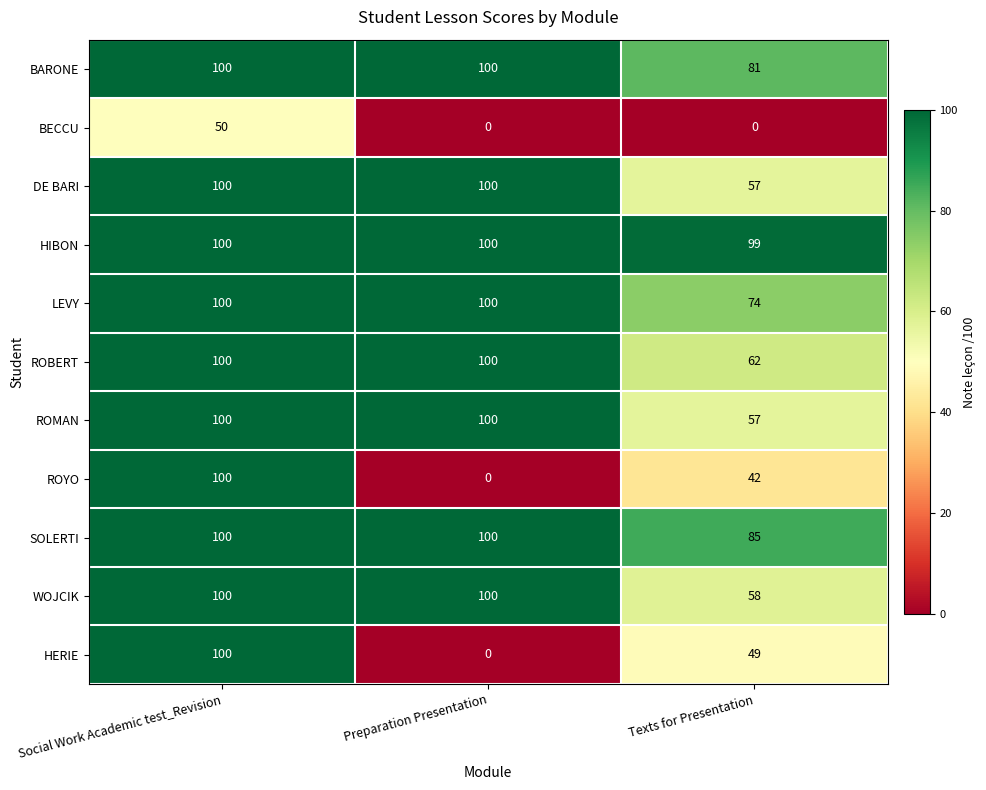

How many data points does each series have?

3